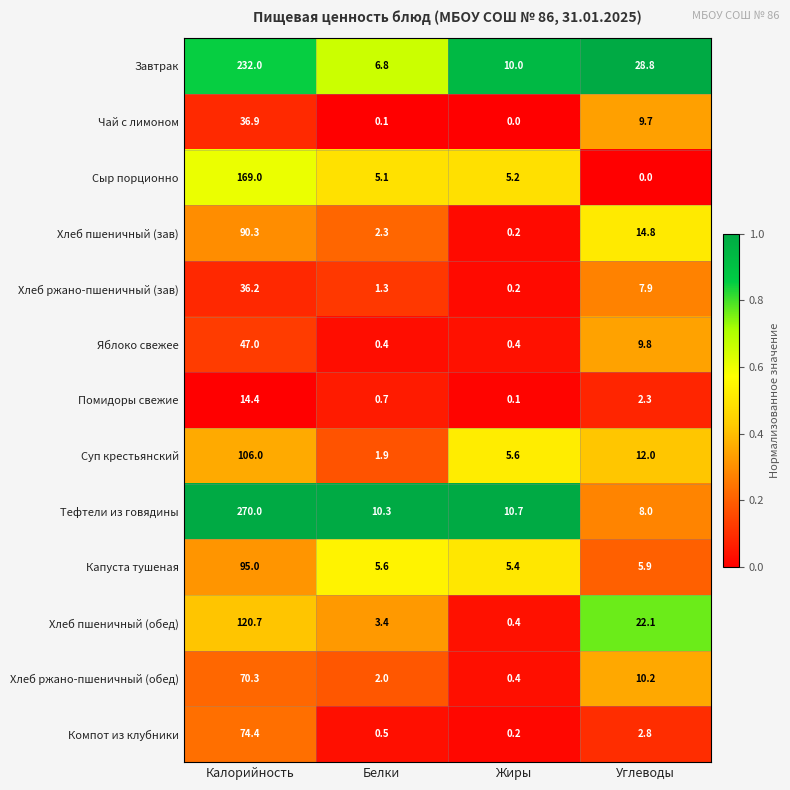

What is the spread (max minus min) of values at Жиры?

10.7